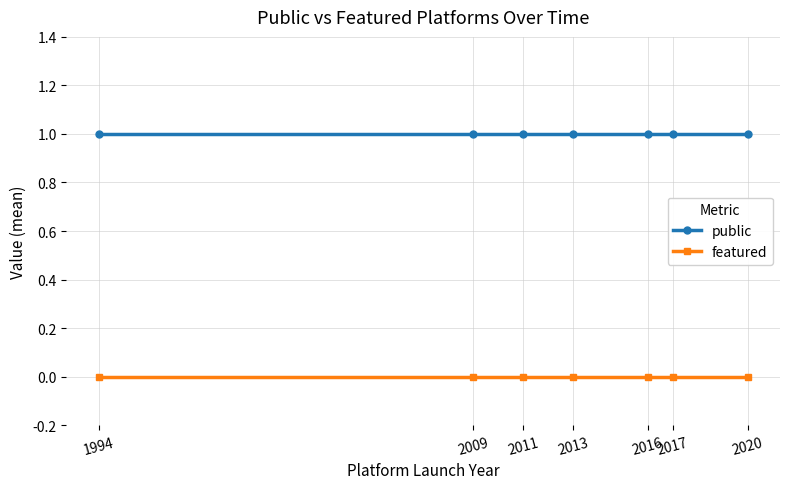

Count the number of data series in this chart.

2